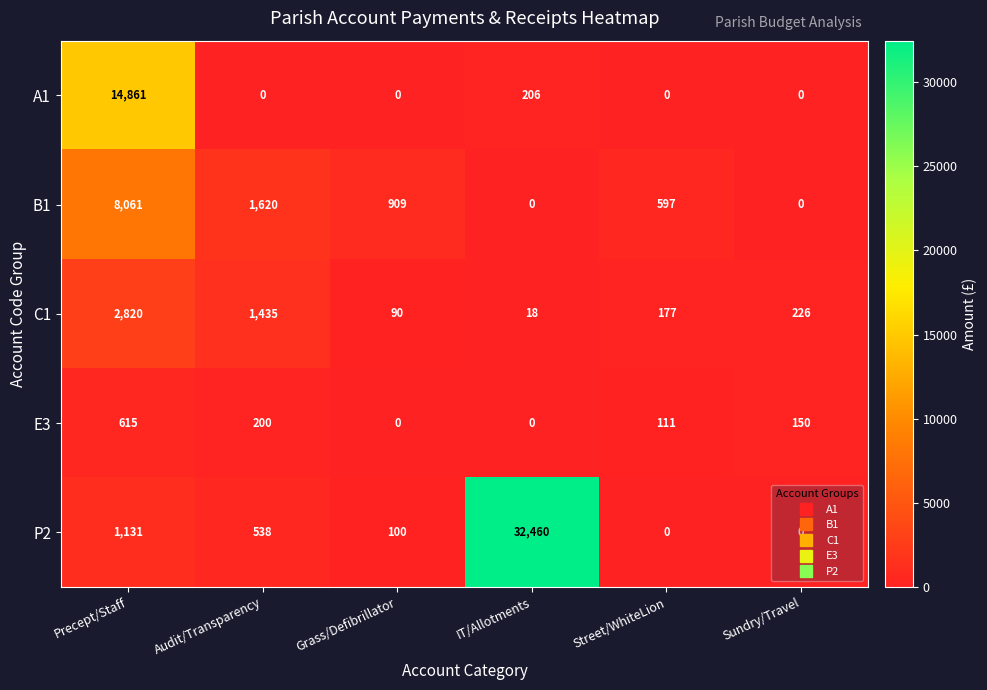

Which series has the largest total across all categories?

P2